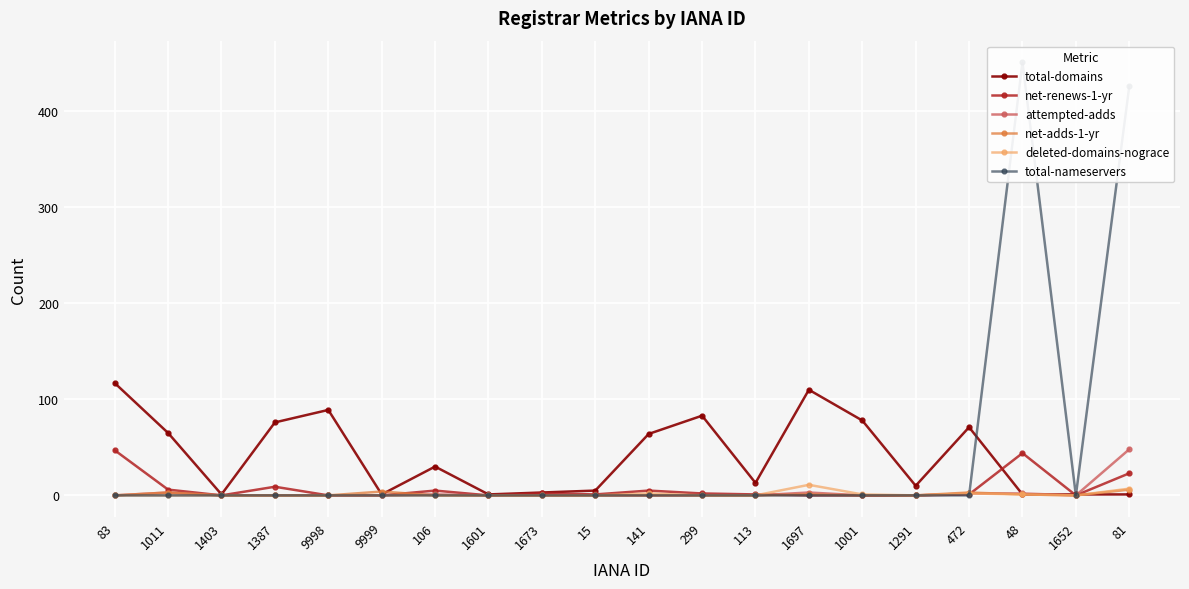

What is the value of the total-domains point at the 7th from the left?

30